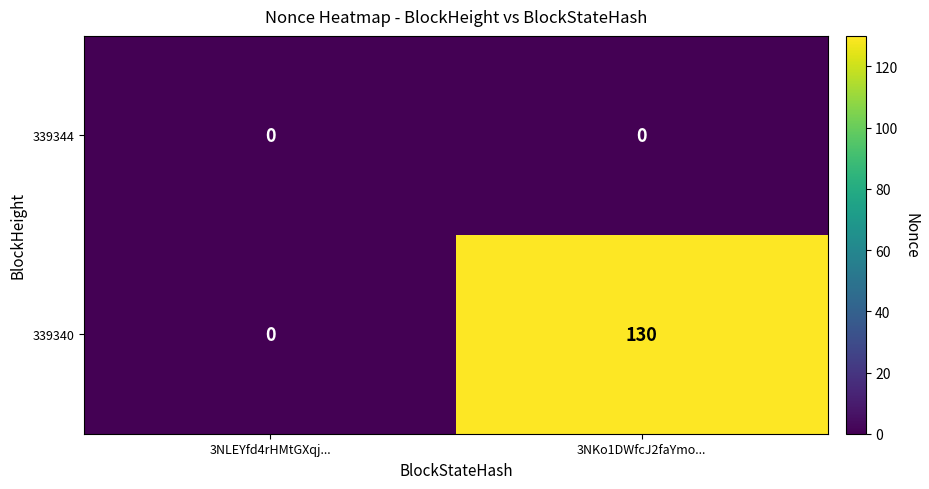

List the series in order of their peak value, lowest first.

339344, 339340